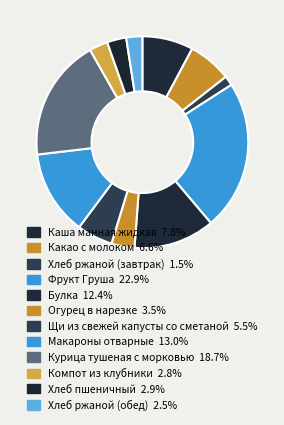

True or false: Хлеб ржаной (завтрак) accounts for 1% of the total.

True